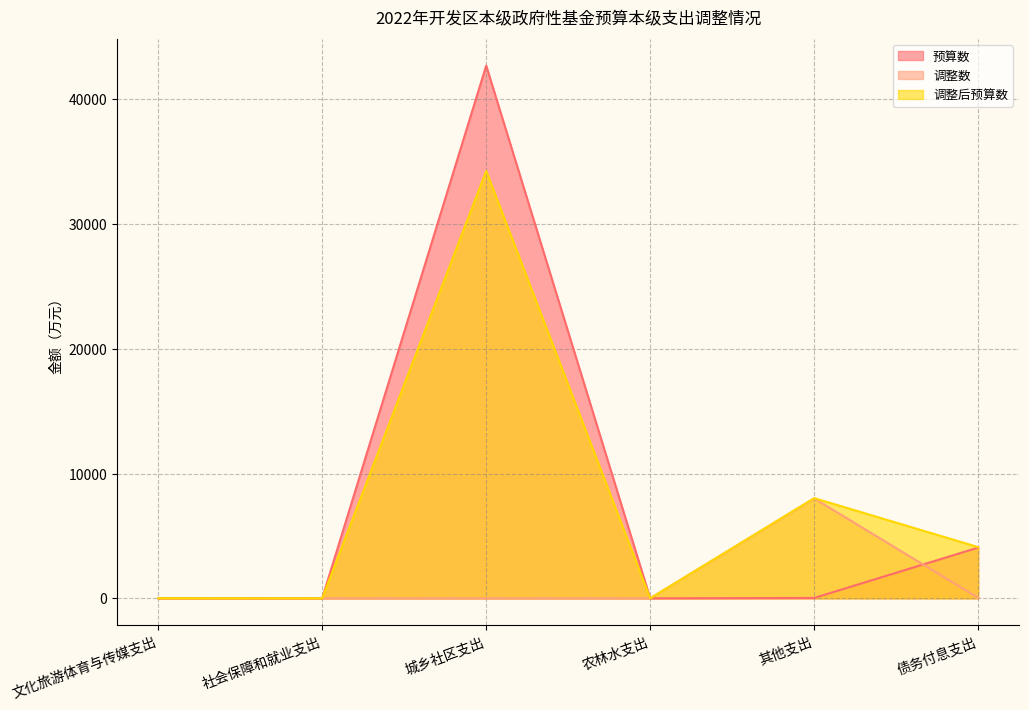

At which category is the sum across all series the highest?

城乡社区支出